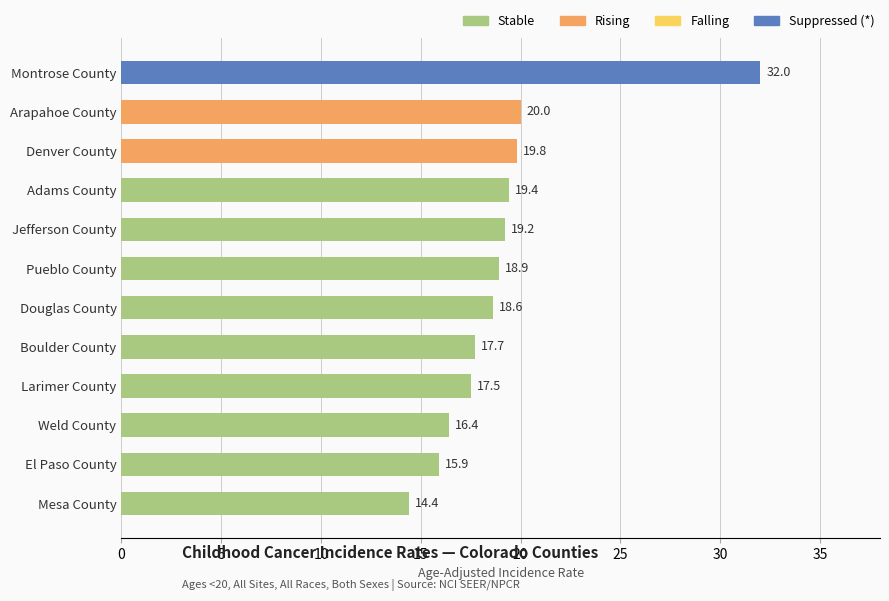

Approximately how many times larger is the value at Boulder County compared to Montrose County?

0.6